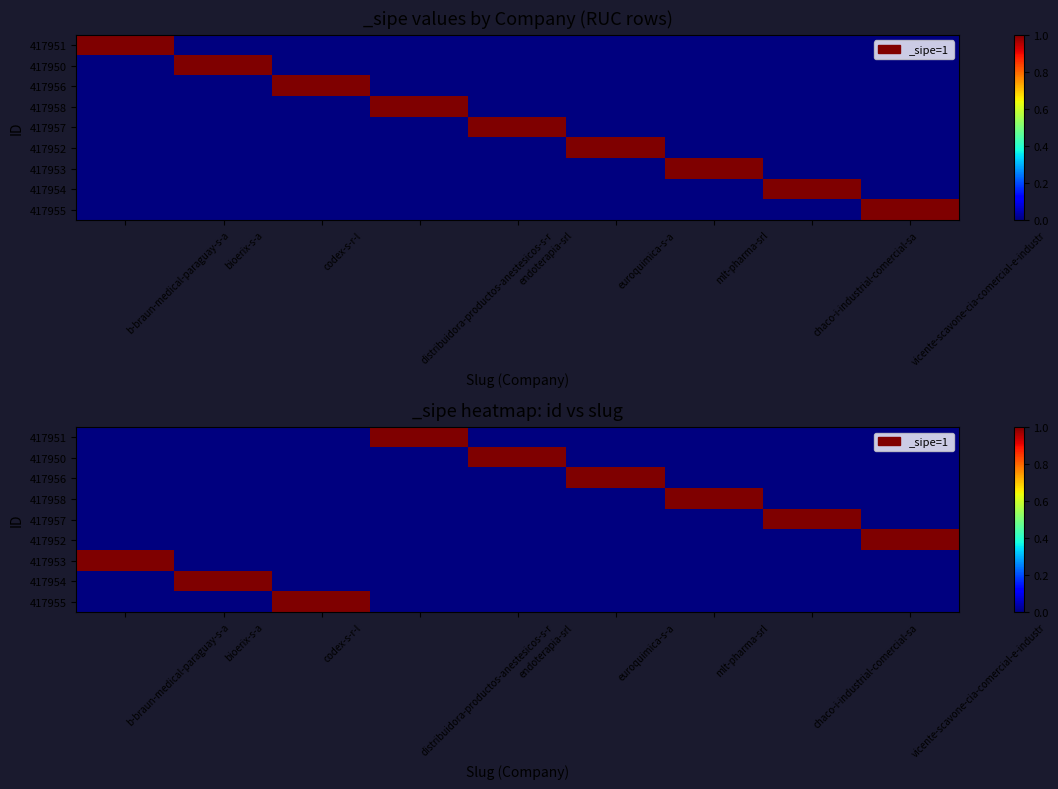

Is it true that 417957 equals 0 at euroquimica-s-a?

True